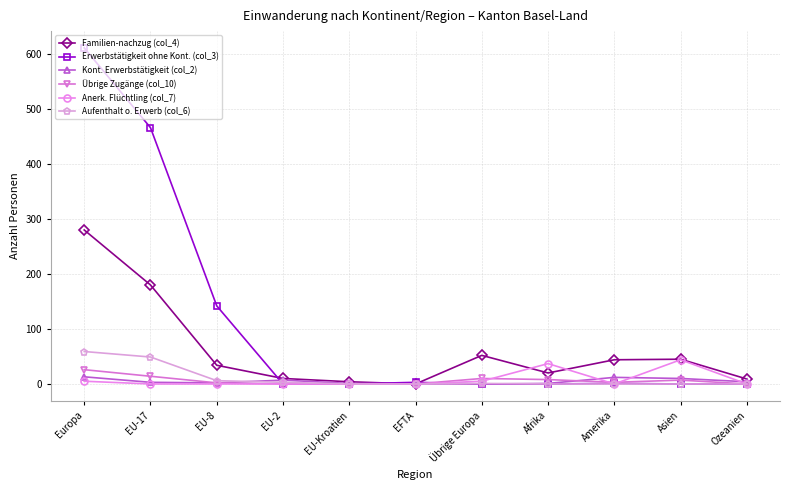

Which category has the highest value in the Erwerbstätigkeit ohne Kont. (col_3) series?

Europa